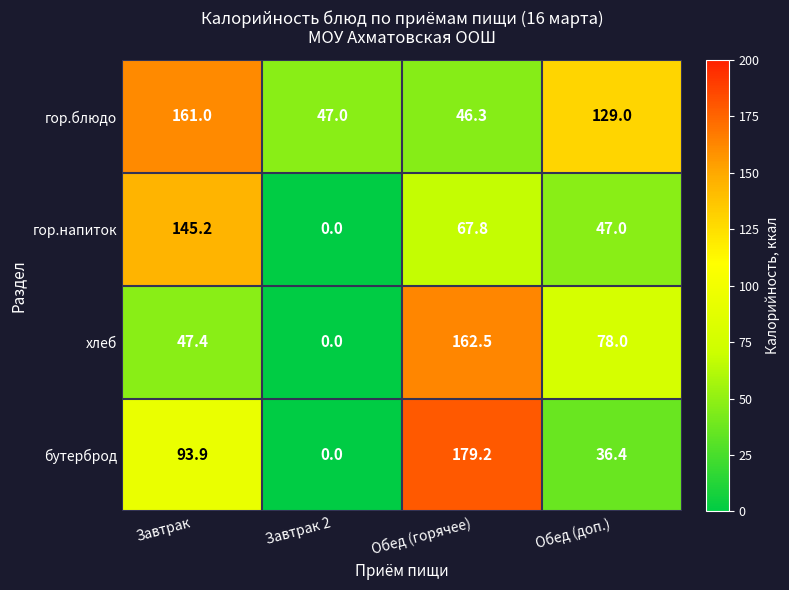

True or false: гор.напиток has a value of 0.0 at Завтрак 2.

True